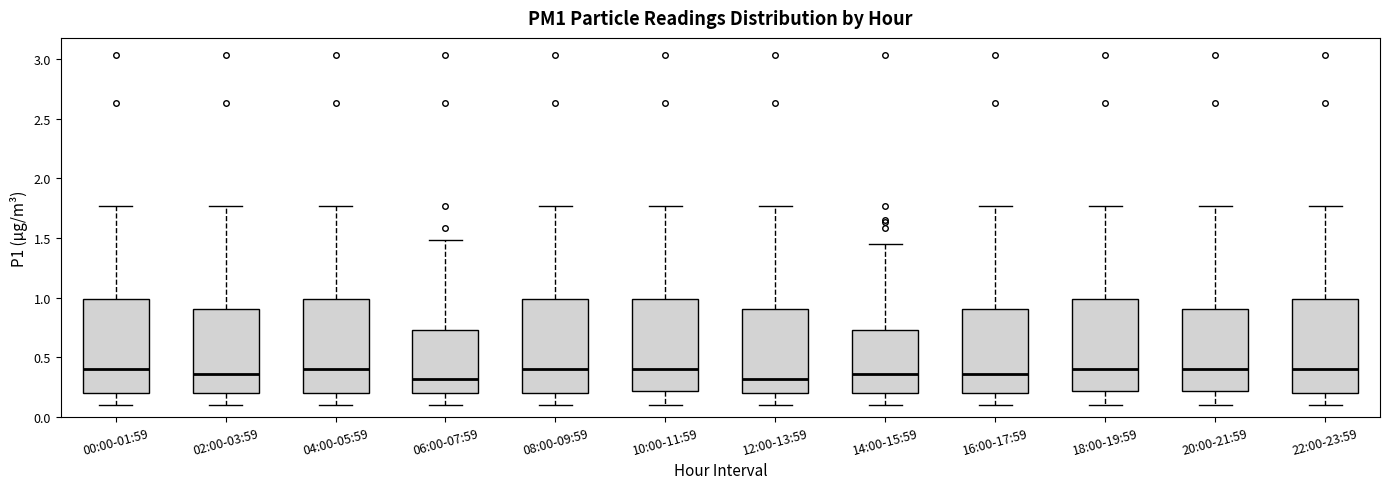

Reading left to right, transcribe this box plot: for each box, give where its median line is, the range the box spans, and where its two whiskers end, as read against the y-axis. The values are not printed on the chart, so give them approximately, as read against the axis.

00:00-01:59: median 0.40, box 0.20 to 1.00, whiskers 0.10 to 1.75
02:00-03:59: median 0.35, box 0.20 to 0.90, whiskers 0.10 to 1.75
04:00-05:59: median 0.40, box 0.20 to 1.00, whiskers 0.10 to 1.75
06:00-07:59: median 0.30, box 0.20 to 0.75, whiskers 0.10 to 1.50
08:00-09:59: median 0.40, box 0.20 to 1.00, whiskers 0.10 to 1.75
10:00-11:59: median 0.40, box 0.20 to 1.00, whiskers 0.10 to 1.75
12:00-13:59: median 0.30, box 0.20 to 0.90, whiskers 0.10 to 1.75
14:00-15:59: median 0.35, box 0.20 to 0.75, whiskers 0.10 to 1.45
16:00-17:59: median 0.35, box 0.20 to 0.90, whiskers 0.10 to 1.75
18:00-19:59: median 0.40, box 0.20 to 1.00, whiskers 0.10 to 1.75
20:00-21:59: median 0.40, box 0.20 to 0.90, whiskers 0.10 to 1.75
22:00-23:59: median 0.40, box 0.20 to 1.00, whiskers 0.10 to 1.75